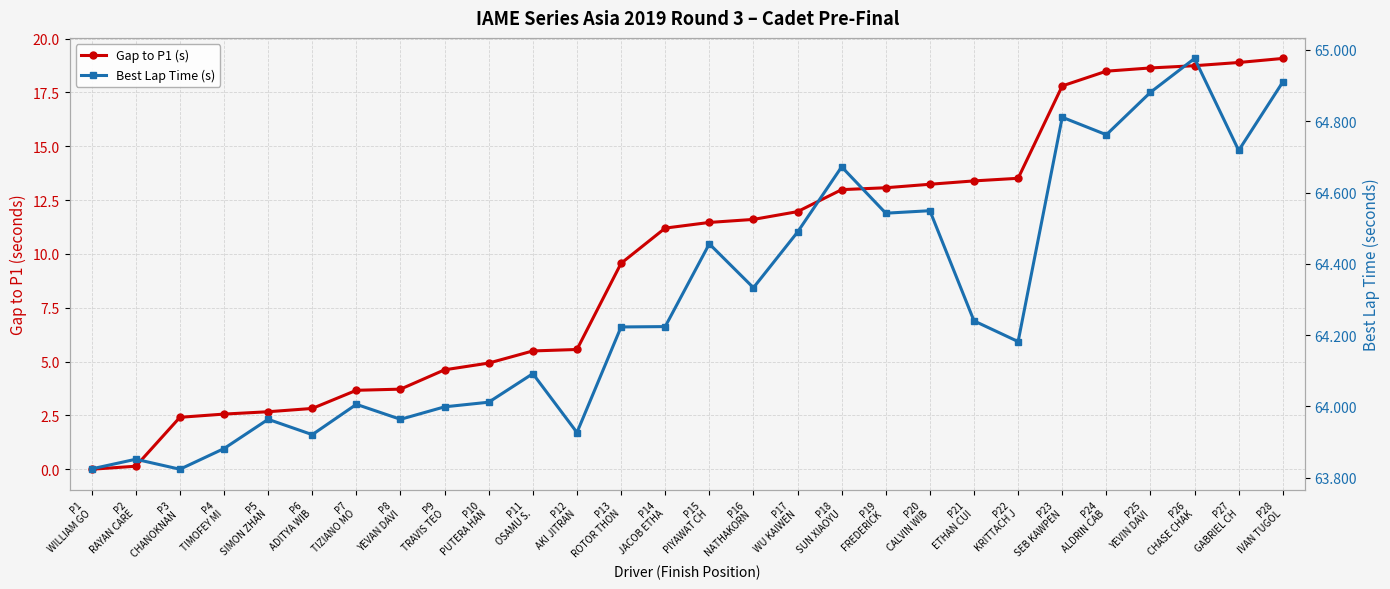

How many values in the Best Lap Time (s) series exceed 64?

19